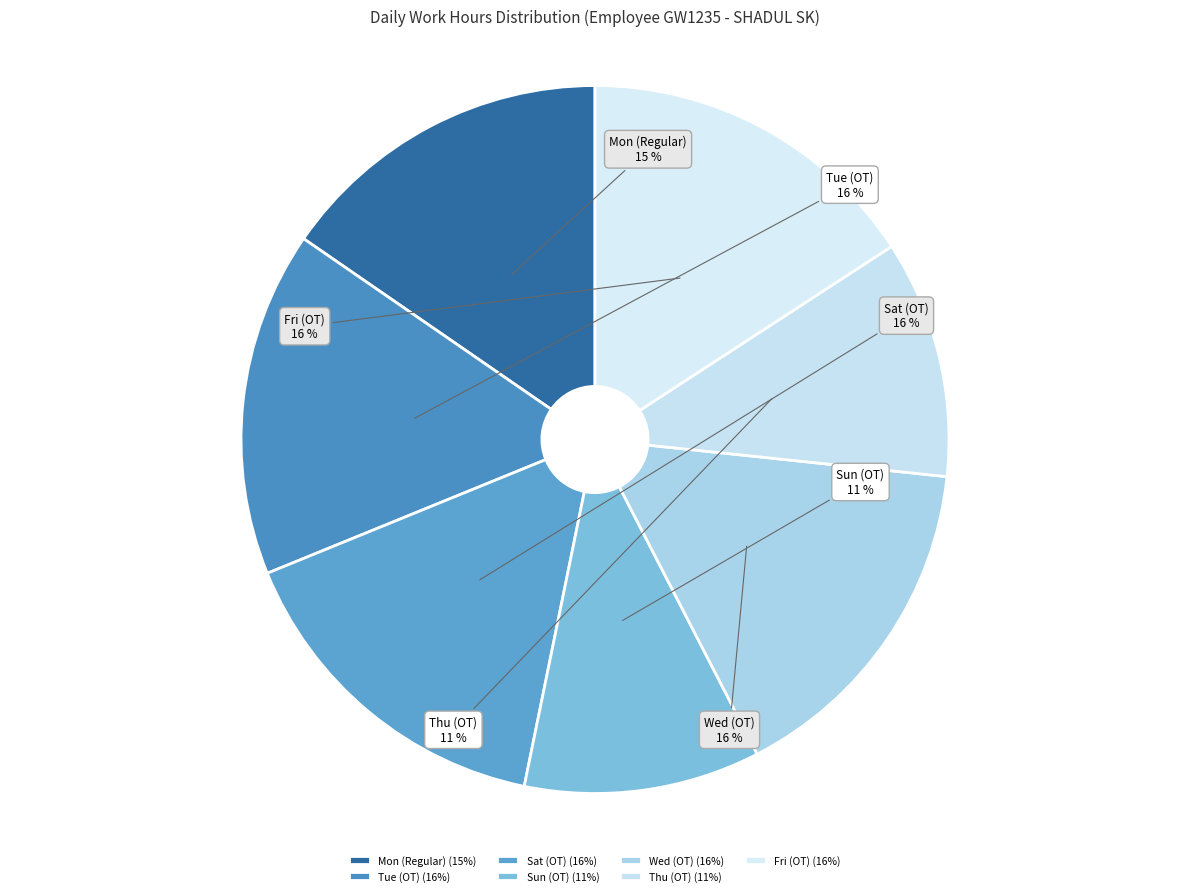

How many slices are in this pie chart?

7